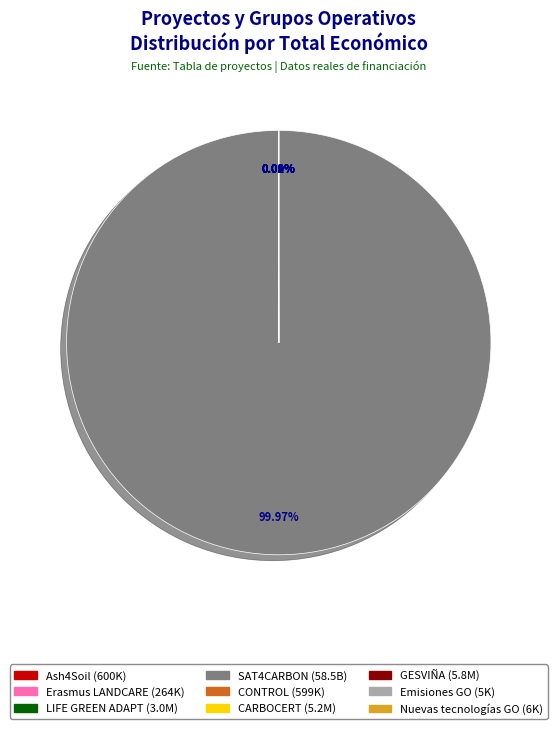

To the nearest percent, what is the average slice percentage?

11%